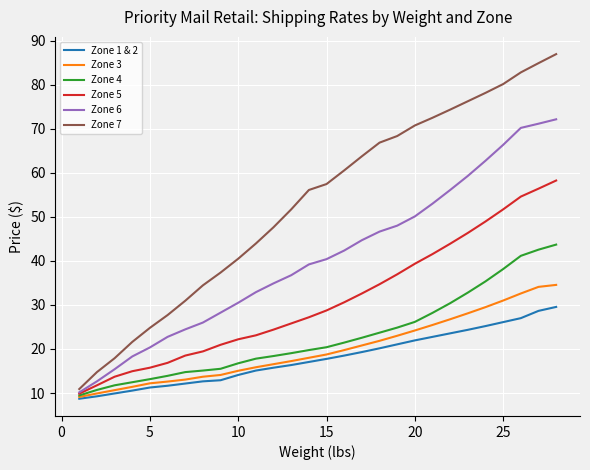

Rank the series by their maximum value, from highest to lowest.

Zone 7, Zone 6, Zone 5, Zone 4, Zone 3, Zone 1 & 2